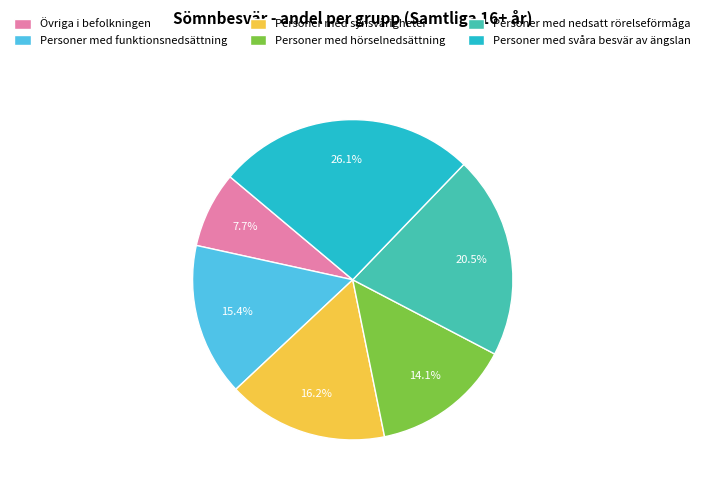

Count the number of slices in the pie.

6